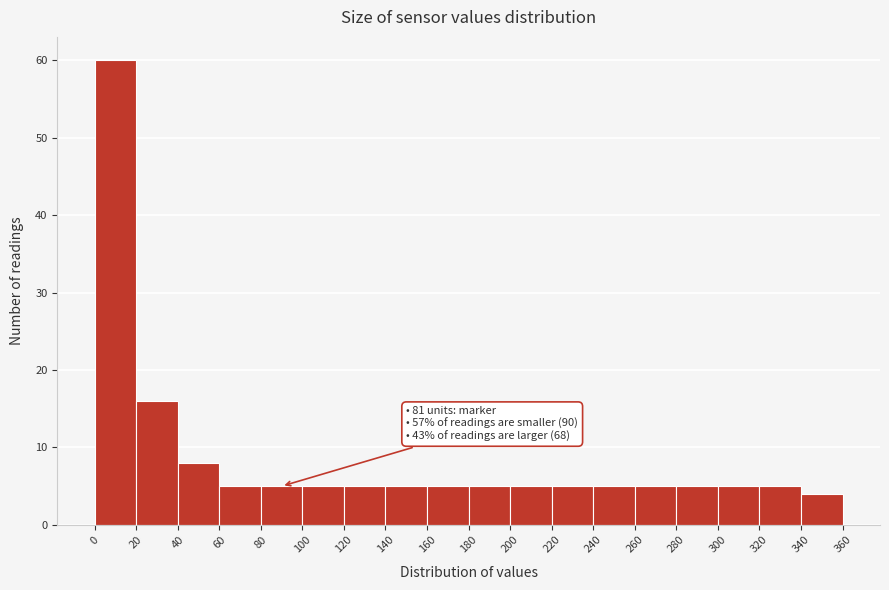

Over which range of the x-axis is the bar tallest?

0 to 20